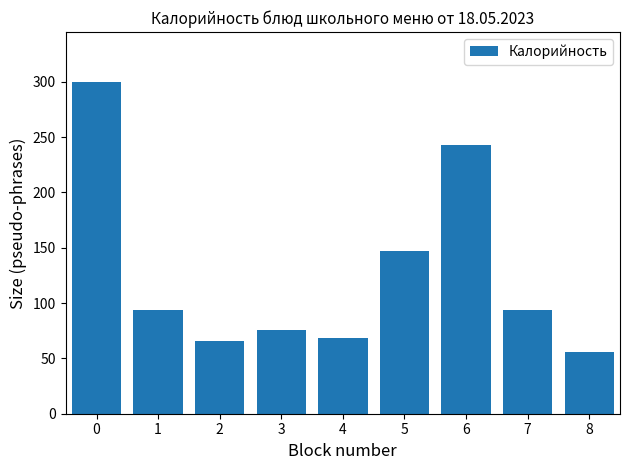

How many bars are there in total?

9